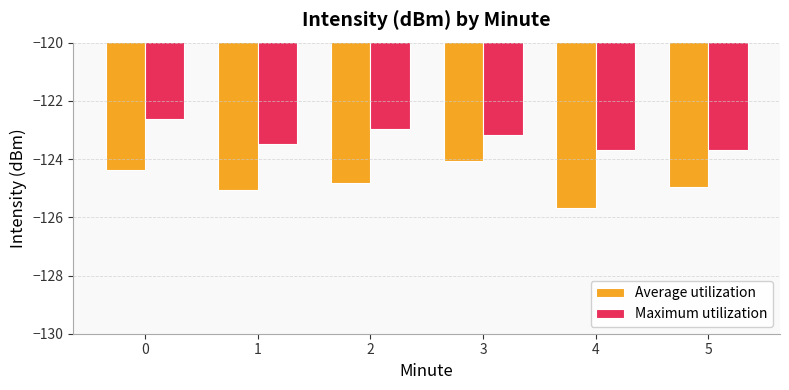

Is it true that Average utilization equals -39.9 at 2?

False